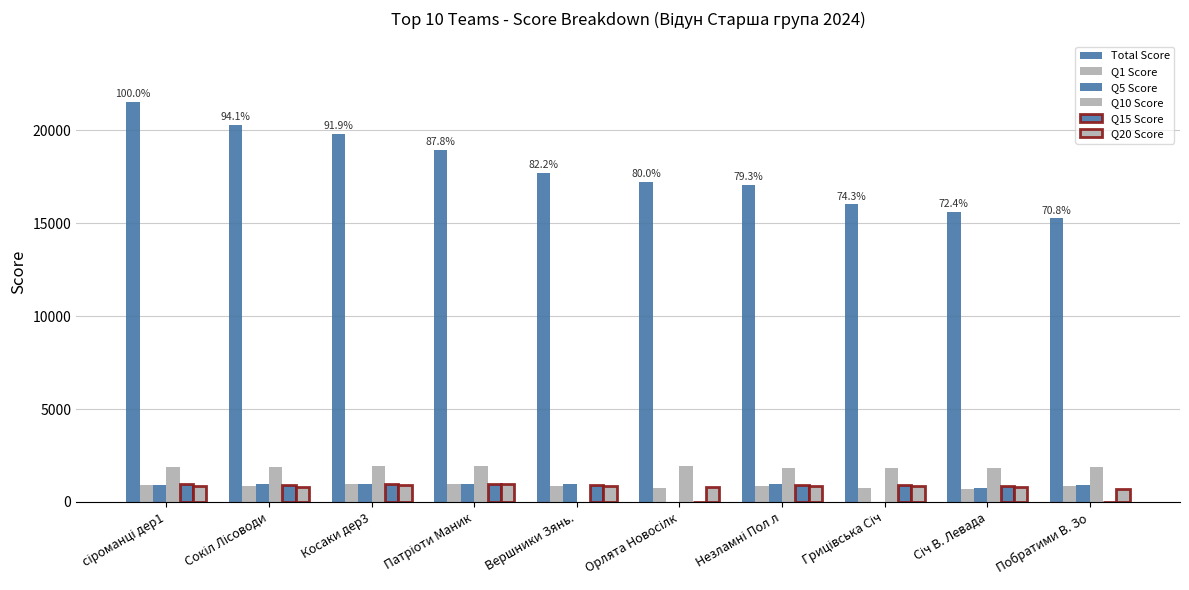

How many categories are shown in the chart?

10